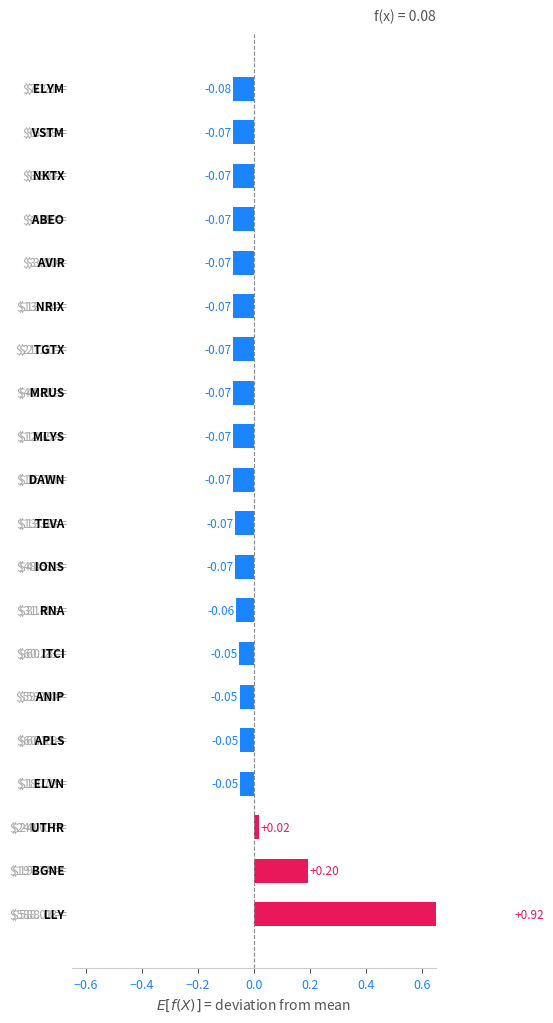

Does the chart contain stacked bars?

No